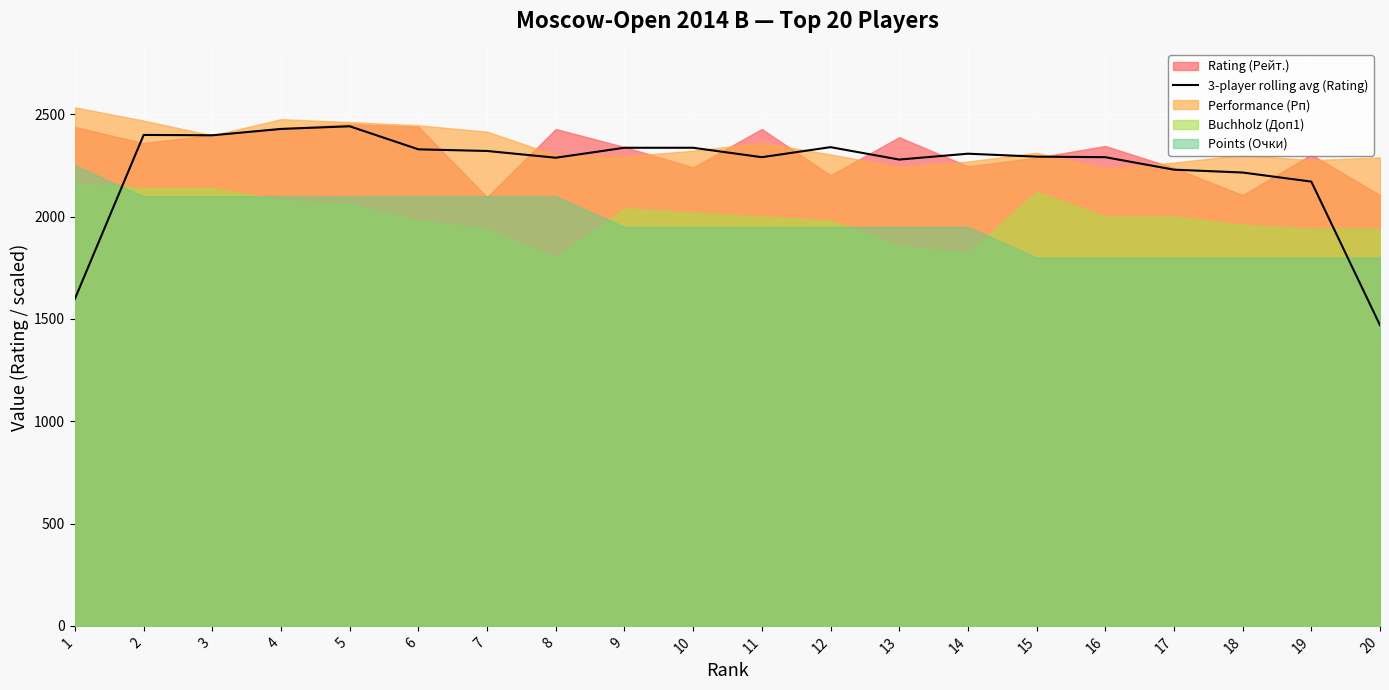

What is the value of the 17th point from the left?

2229.3